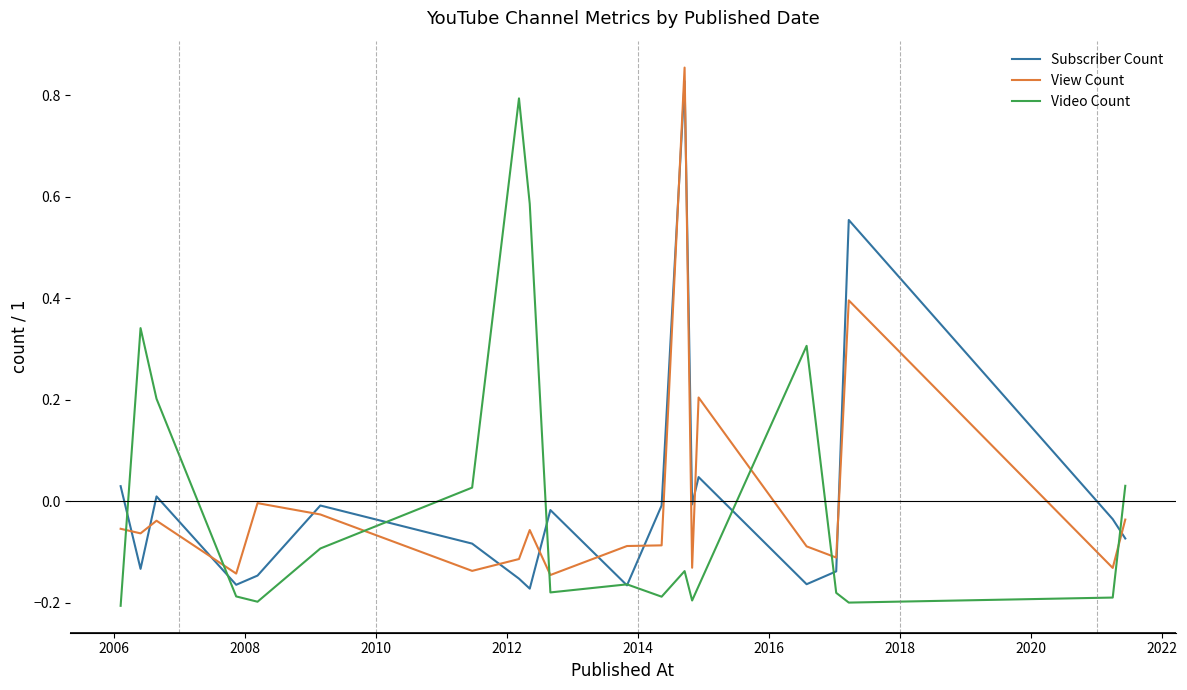

True or false: Video Count and View Count cross at least once.

True